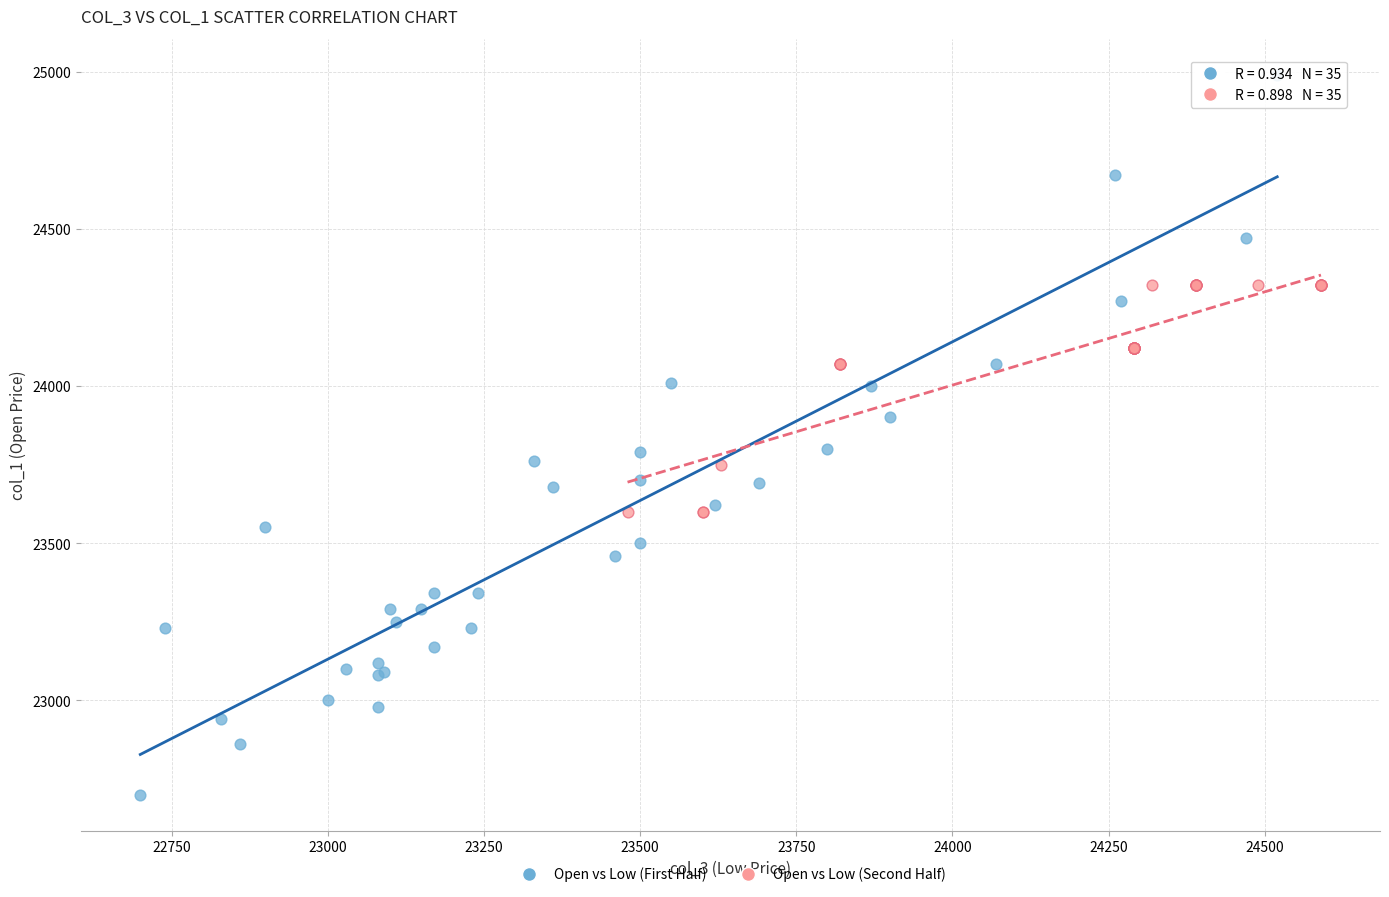

Which series has the largest Y range (max minus min)?

Open vs Low (First Half)